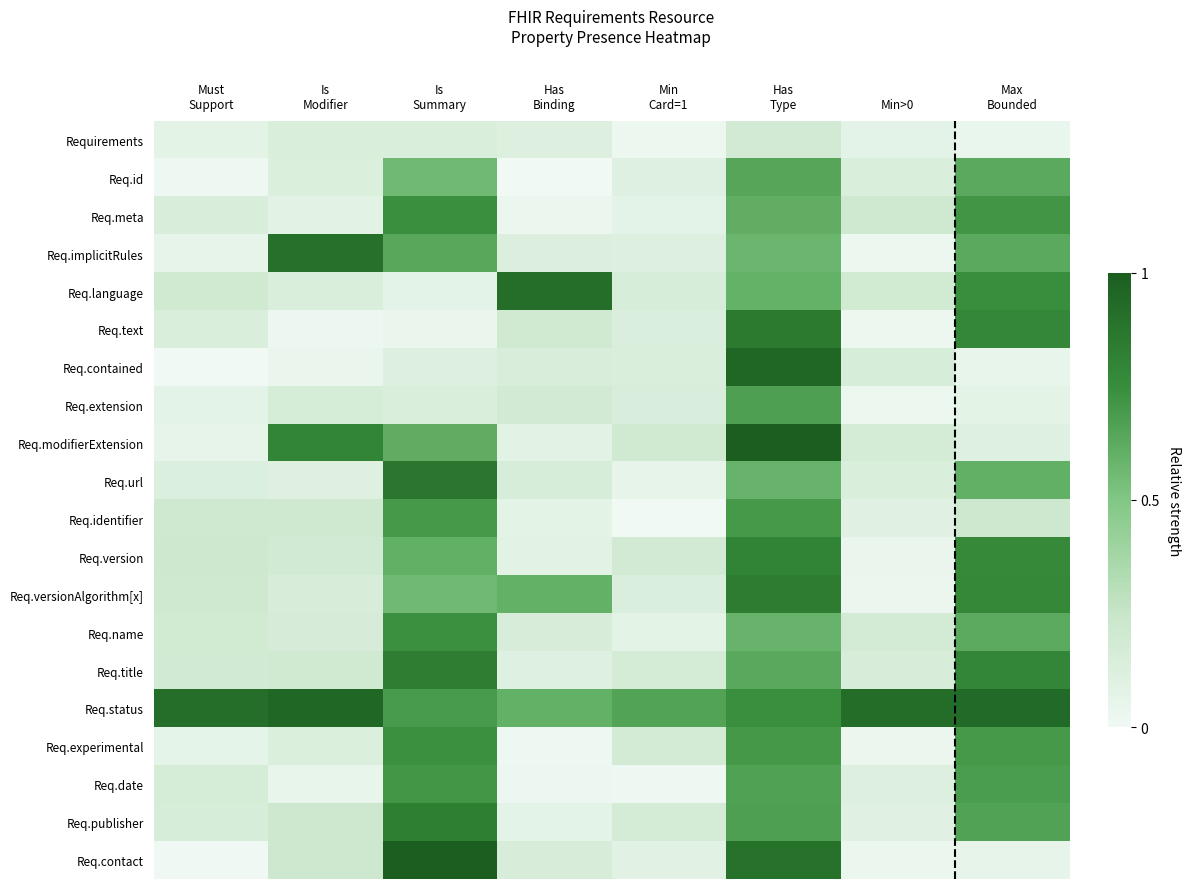

Reading right to left, transcribe all the data shown in this chart.

Requirements: Max
Bounded=0.0	Min>0=0.1	Has
Type=0.2	Min
Card=1=0.0	Has
Binding=0.1	Is
Summary=0.1	Is
Modifier=0.1	Must
Support=0.1
Req.id: Max
Bounded=0.6	Min>0=0.1	Has
Type=0.6	Min
Card=1=0.1	Has
Binding=0.0	Is
Summary=0.6	Is
Modifier=0.1	Must
Support=0.0
Req.meta: Max
Bounded=0.7	Min>0=0.2	Has
Type=0.6	Min
Card=1=0.1	Has
Binding=0.0	Is
Summary=0.7	Is
Modifier=0.1	Must
Support=0.2
Req.implicitRules: Max
Bounded=0.6	Min>0=0.0	Has
Type=0.6	Min
Card=1=0.1	Has
Binding=0.1	Is
Summary=0.6	Is
Modifier=0.9	Must
Support=0.1
Req.language: Max
Bounded=0.7	Min>0=0.2	Has
Type=0.6	Min
Card=1=0.2	Has
Binding=0.9	Is
Summary=0.1	Is
Modifier=0.1	Must
Support=0.2
Req.text: Max
Bounded=0.8	Min>0=0.0	Has
Type=0.8	Min
Card=1=0.1	Has
Binding=0.2	Is
Summary=0.0	Is
Modifier=0.0	Must
Support=0.1
Req.contained: Max
Bounded=0.1	Min>0=0.2	Has
Type=1.0	Min
Card=1=0.1	Has
Binding=0.2	Is
Summary=0.1	Is
Modifier=0.0	Must
Support=0.0
Req.extension: Max
Bounded=0.1	Min>0=0.0	Has
Type=0.7	Min
Card=1=0.1	Has
Binding=0.2	Is
Summary=0.1	Is
Modifier=0.2	Must
Support=0.1
Req.modifierExtension: Max
Bounded=0.1	Min>0=0.2	Has
Type=1.0	Min
Card=1=0.2	Has
Binding=0.1	Is
Summary=0.6	Is
Modifier=0.8	Must
Support=0.1
Req.url: Max
Bounded=0.6	Min>0=0.1	Has
Type=0.6	Min
Card=1=0.1	Has
Binding=0.2	Is
Summary=0.9	Is
Modifier=0.1	Must
Support=0.1
Req.identifier: Max
Bounded=0.2	Min>0=0.1	Has
Type=0.7	Min
Card=1=0.0	Has
Binding=0.1	Is
Summary=0.7	Is
Modifier=0.2	Must
Support=0.2
Req.version: Max
Bounded=0.8	Min>0=0.0	Has
Type=0.8	Min
Card=1=0.2	Has
Binding=0.1	Is
Summary=0.6	Is
Modifier=0.2	Must
Support=0.2
Req.versionAlgorithm[x]: Max
Bounded=0.8	Min>0=0.0	Has
Type=0.8	Min
Card=1=0.1	Has
Binding=0.6	Is
Summary=0.6	Is
Modifier=0.2	Must
Support=0.2
Req.name: Max
Bounded=0.6	Min>0=0.2	Has
Type=0.6	Min
Card=1=0.1	Has
Binding=0.2	Is
Summary=0.7	Is
Modifier=0.2	Must
Support=0.2
Req.title: Max
Bounded=0.8	Min>0=0.2	Has
Type=0.6	Min
Card=1=0.2	Has
Binding=0.1	Is
Summary=0.8	Is
Modifier=0.2	Must
Support=0.2
Req.status: Max
Bounded=0.9	Min>0=0.9	Has
Type=0.7	Min
Card=1=0.7	Has
Binding=0.6	Is
Summary=0.7	Is
Modifier=1.0	Must
Support=0.9
Req.experimental: Max
Bounded=0.7	Min>0=0.0	Has
Type=0.7	Min
Card=1=0.2	Has
Binding=0.0	Is
Summary=0.7	Is
Modifier=0.1	Must
Support=0.1
Req.date: Max
Bounded=0.7	Min>0=0.1	Has
Type=0.7	Min
Card=1=0.0	Has
Binding=0.0	Is
Summary=0.7	Is
Modifier=0.0	Must
Support=0.2
Req.publisher: Max
Bounded=0.7	Min>0=0.1	Has
Type=0.7	Min
Card=1=0.2	Has
Binding=0.1	Is
Summary=0.8	Is
Modifier=0.2	Must
Support=0.2
Req.contact: Max
Bounded=0.1	Min>0=0.0	Has
Type=0.9	Min
Card=1=0.1	Has
Binding=0.2	Is
Summary=1.0	Is
Modifier=0.2	Must
Support=0.0